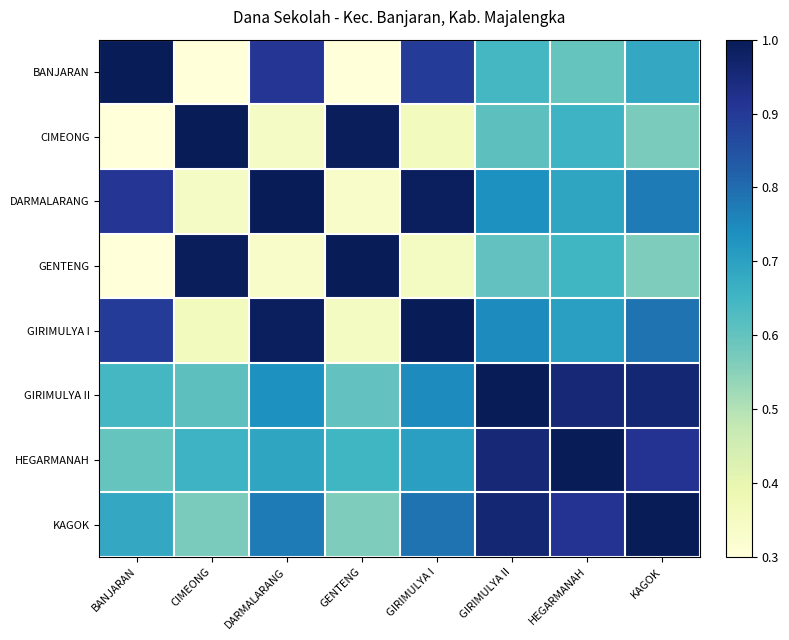

List the series in order of their peak value, lowest first.

BANJARAN, CIMEONG, DARMALARANG, GENTENG, GIRIMULYA I, GIRIMULYA II, HEGARMANAH, KAGOK